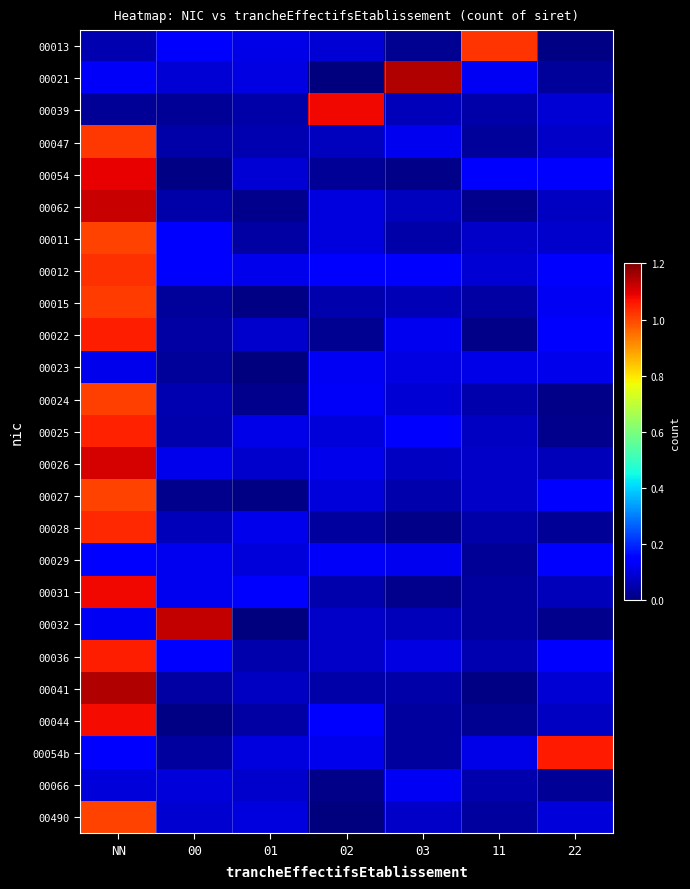

Reading right to left, extract all data points from this chart.

00013: 22=0.0	11=1.0	03=0.0	02=0.1	01=0.1	00=0.1	NN=0.1
00021: 22=0.0	11=0.1	03=1.1	02=0.0	01=0.1	00=0.1	NN=0.1
00039: 22=0.1	11=0.0	03=0.1	02=1.1	01=0.0	00=0.0	NN=0.0
00047: 22=0.1	11=0.0	03=0.1	02=0.1	01=0.1	00=0.0	NN=1.0
00054: 22=0.1	11=0.1	03=0.0	02=0.0	01=0.1	00=0.0	NN=1.1
00062: 22=0.1	11=0.0	03=0.1	02=0.1	01=0.0	00=0.0	NN=1.1
00011: 22=0.1	11=0.1	03=0.0	02=0.1	01=0.0	00=0.1	NN=1.0
00012: 22=0.1	11=0.1	03=0.1	02=0.1	01=0.1	00=0.1	NN=1.0
00015: 22=0.1	11=0.0	03=0.1	02=0.0	01=0.0	00=0.0	NN=1.0
00022: 22=0.1	11=0.0	03=0.1	02=0.0	01=0.1	00=0.0	NN=1.1
00023: 22=0.1	11=0.1	03=0.1	02=0.1	01=0.0	00=0.0	NN=0.1
00024: 22=0.0	11=0.0	03=0.1	02=0.1	01=0.0	00=0.1	NN=1.0
00025: 22=0.0	11=0.1	03=0.1	02=0.1	01=0.1	00=0.0	NN=1.0
00026: 22=0.1	11=0.1	03=0.1	02=0.1	01=0.1	00=0.1	NN=1.1
00027: 22=0.1	11=0.1	03=0.0	02=0.1	01=0.0	00=0.0	NN=1.0
00028: 22=0.0	11=0.0	03=0.0	02=0.0	01=0.1	00=0.1	NN=1.0
00029: 22=0.1	11=0.0	03=0.1	02=0.1	01=0.1	00=0.1	NN=0.1
00031: 22=0.1	11=0.0	03=0.0	02=0.0	01=0.1	00=0.1	NN=1.1
00032: 22=0.0	11=0.0	03=0.1	02=0.1	01=0.0	00=1.1	NN=0.1
00036: 22=0.1	11=0.1	03=0.1	02=0.1	01=0.0	00=0.1	NN=1.1
00041: 22=0.1	11=0.0	03=0.0	02=0.0	01=0.1	00=0.0	NN=1.1
00044: 22=0.1	11=0.0	03=0.0	02=0.1	01=0.0	00=0.0	NN=1.1
00054b: 22=1.1	11=0.1	03=0.0	02=0.1	01=0.1	00=0.0	NN=0.1
00066: 22=0.0	11=0.0	03=0.1	02=0.0	01=0.1	00=0.1	NN=0.1
00490: 22=0.1	11=0.0	03=0.1	02=0.0	01=0.1	00=0.1	NN=1.0